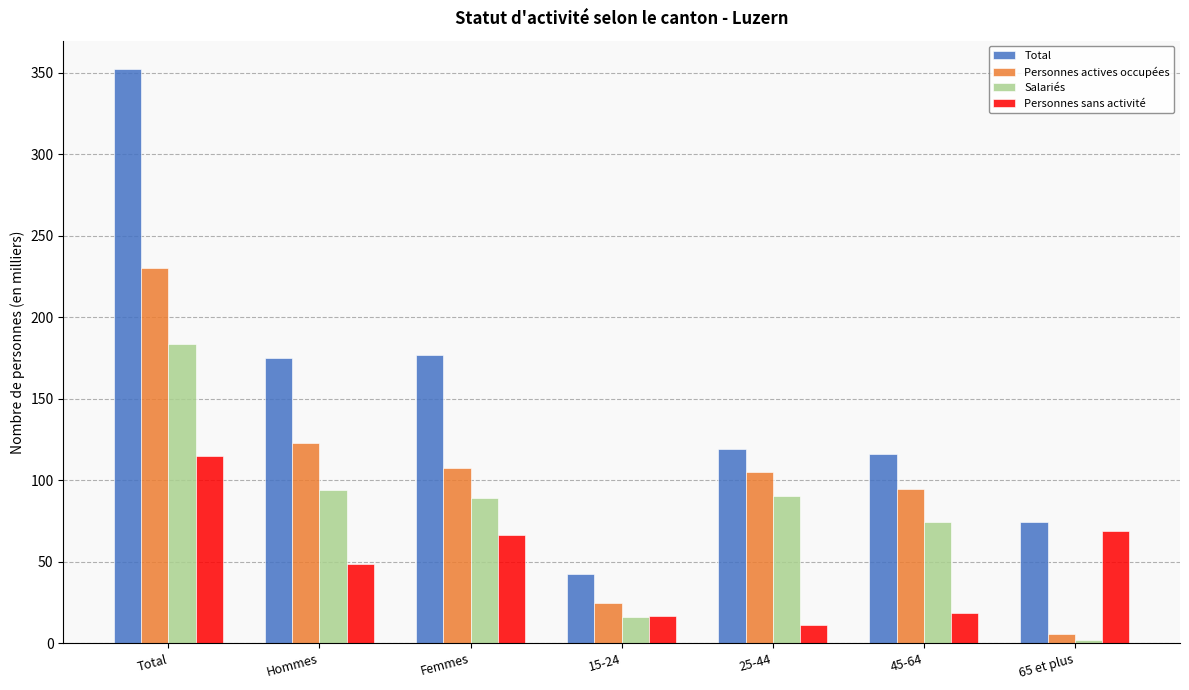

What is the difference between the second highest and second lowest values in the Personnes sans activité series?

51.9